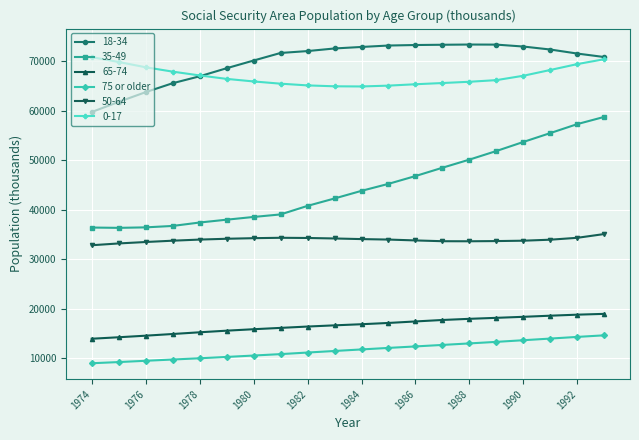

What is the highest value of the 0-17 series?

70864